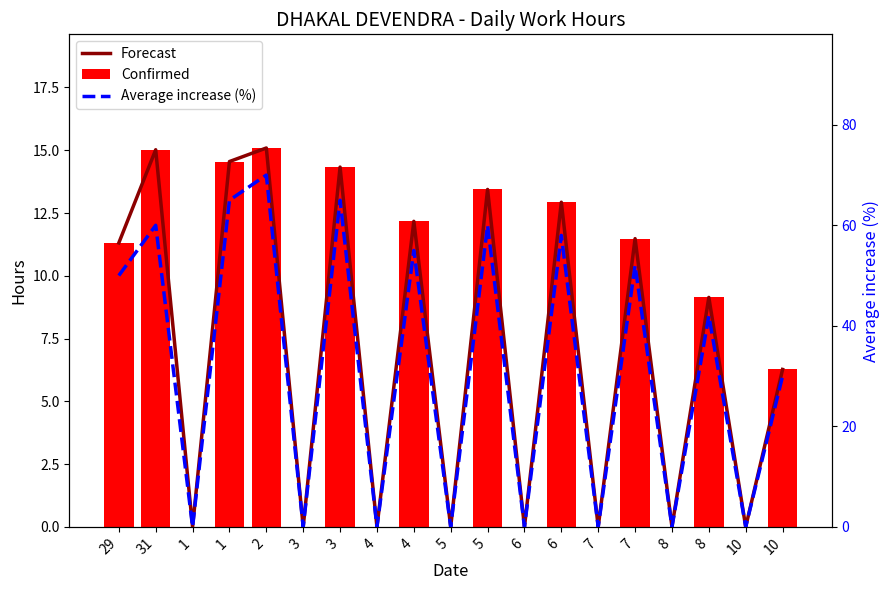

True or false: Forecast has a value of 14.6 at 1.

True